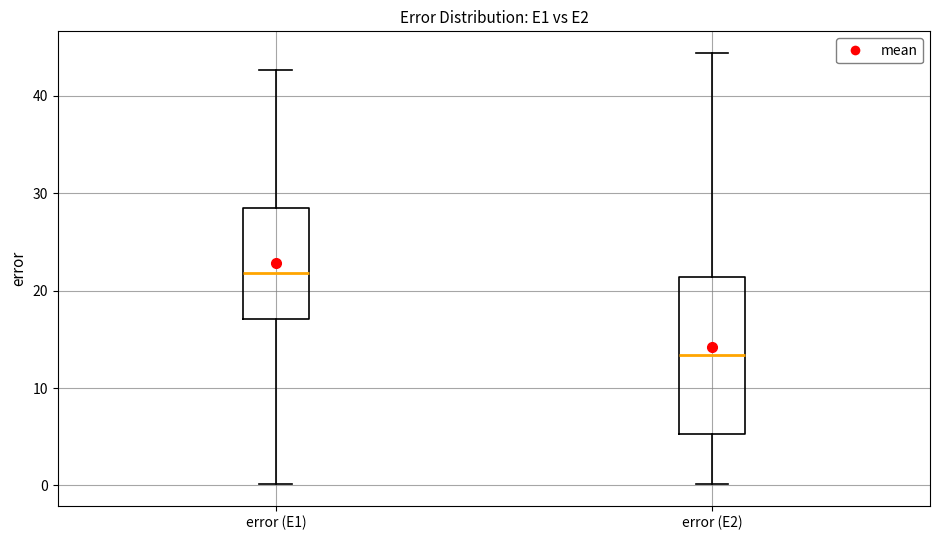

Which box has the highest median line?

error (E1)